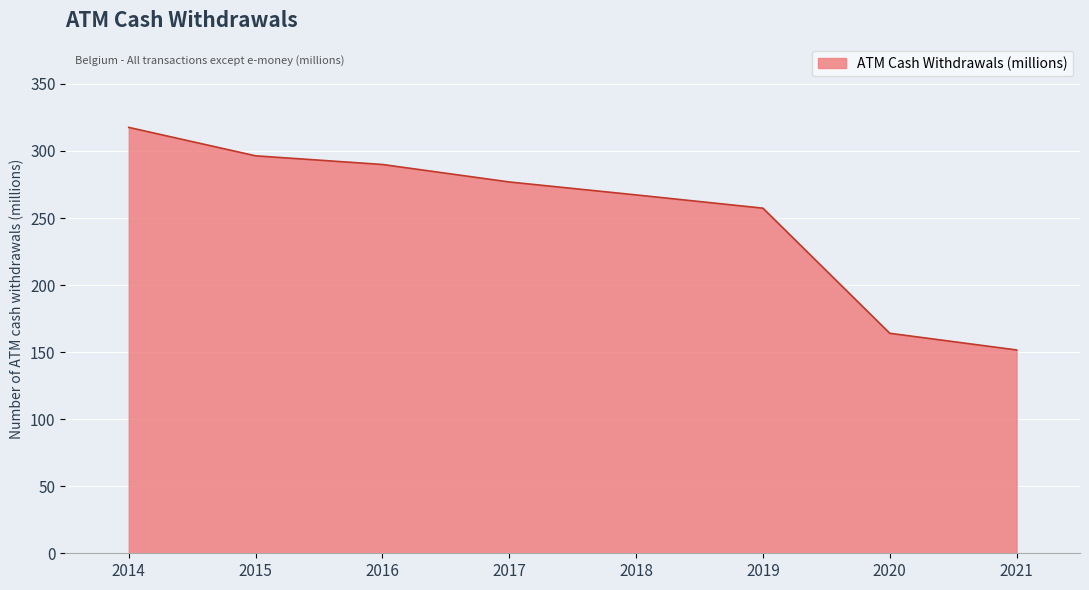

What is the change in value from 2014 to 2021?

-166.0